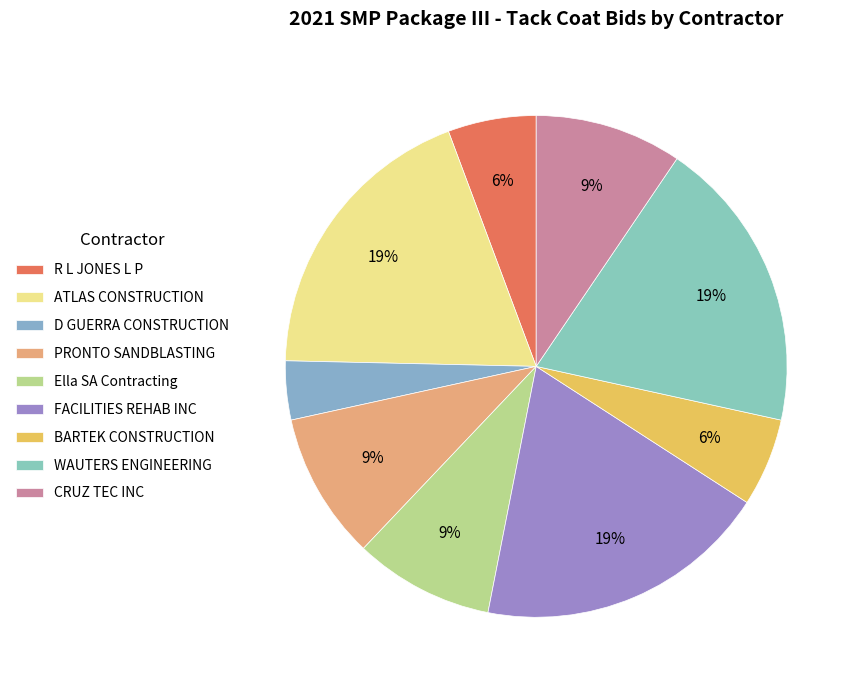

To the nearest percent, what is the average slice percentage?

11%